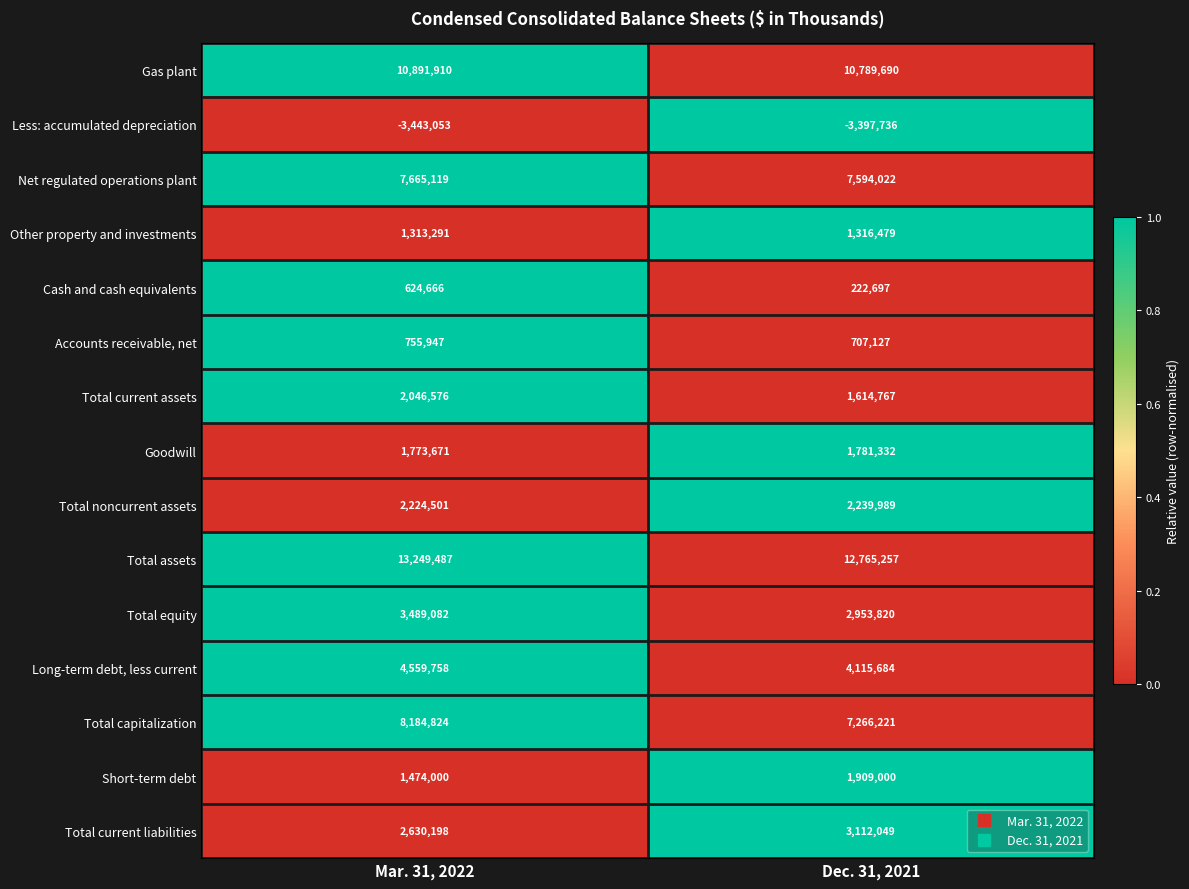

Which series has the largest total across all categories?

Total assets